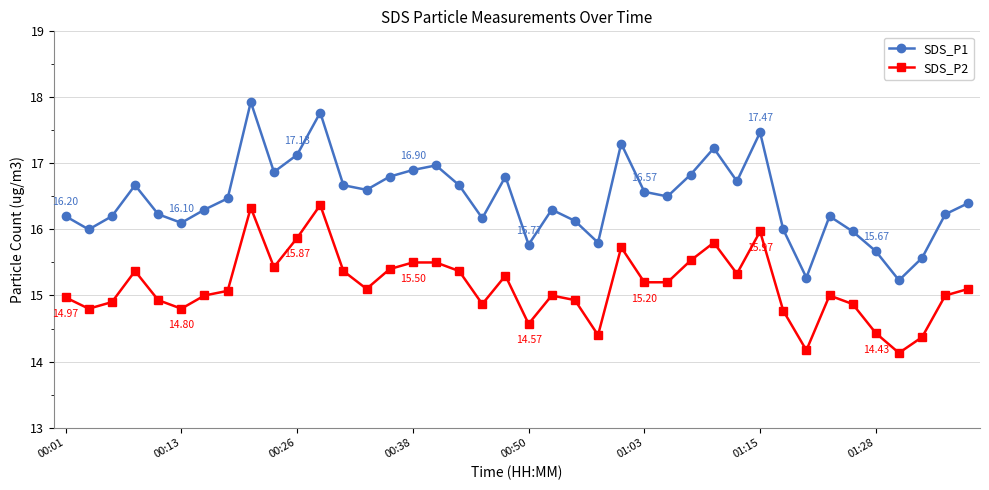

What is the minimum value shown in the chart?

14.1